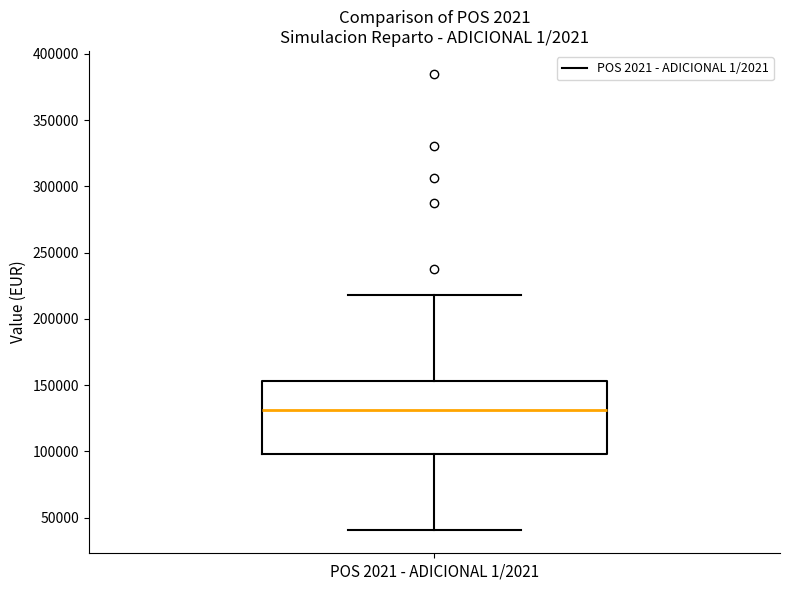

Transcribe this box plot: give where the median line is, the range the box spans, and where the two whiskers end, as read against the y-axis. The values are not printed on the chart, so give them approximately, as read against the axis.

median 130000, box 100000 to 155000, whiskers 40000 to 220000